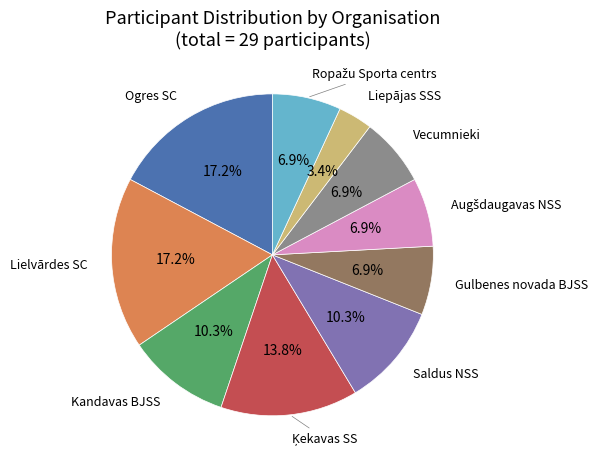

Is there a majority slice in this chart?

No